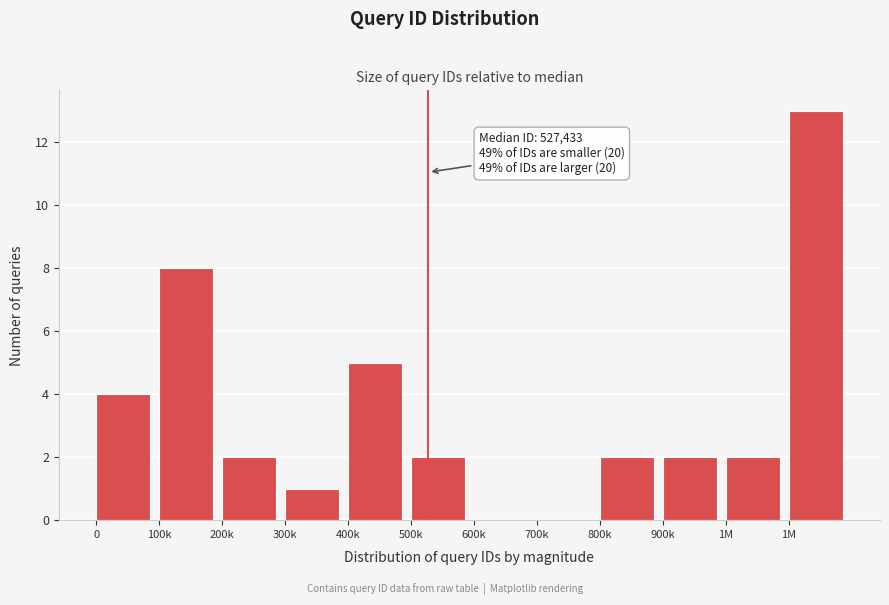

How many series are shown in this chart?

1